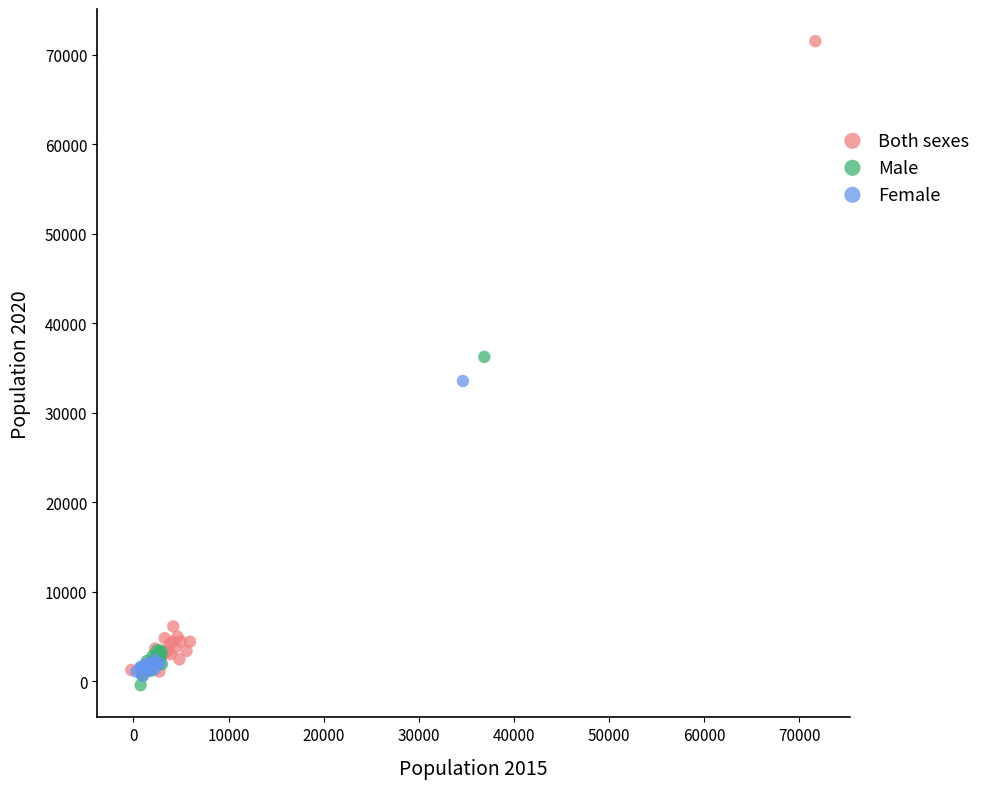

Which series has the largest Y range (max minus min)?

Both sexes